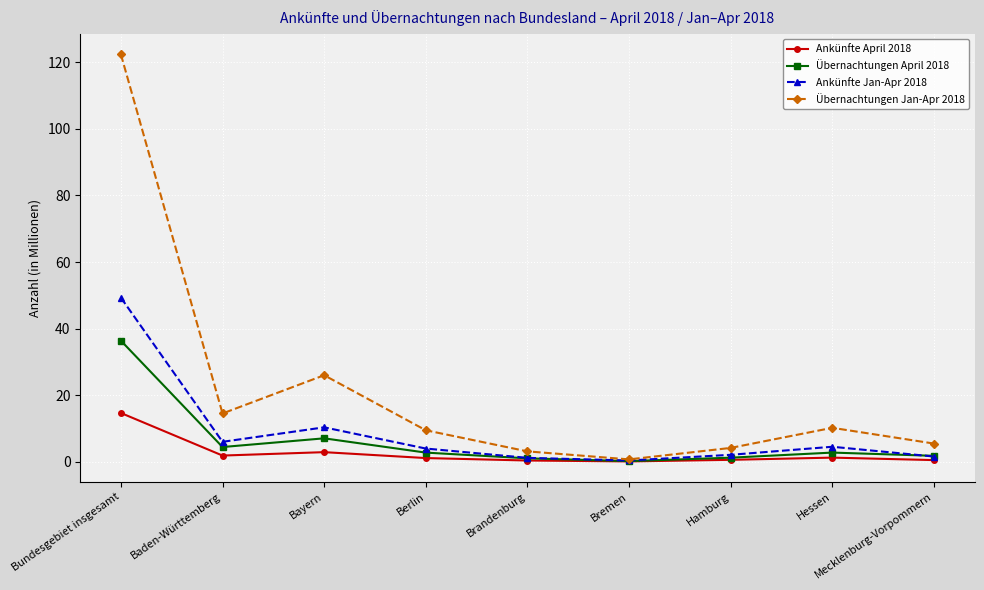

What is the sum of all Ankünfte Jan-Apr 2018 values?

79.5